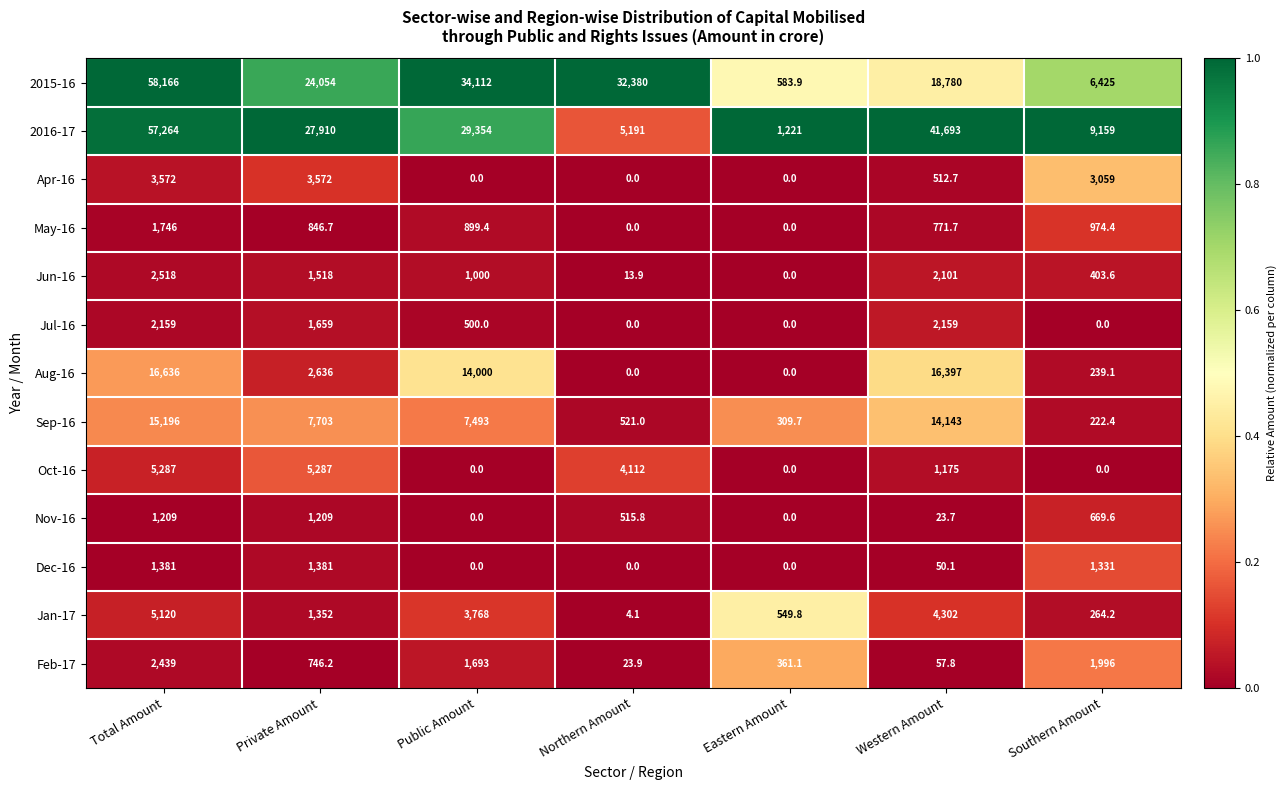

Which series has the widest spread of values?

2015-16